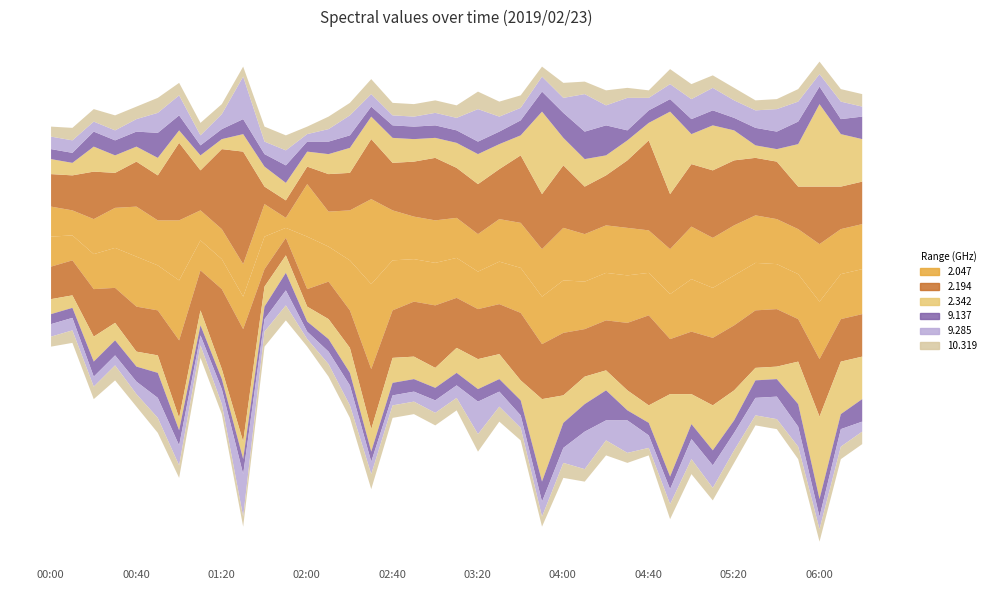

In 9.285, how many points are lower than both neighbors (excluding endpoints)?

7